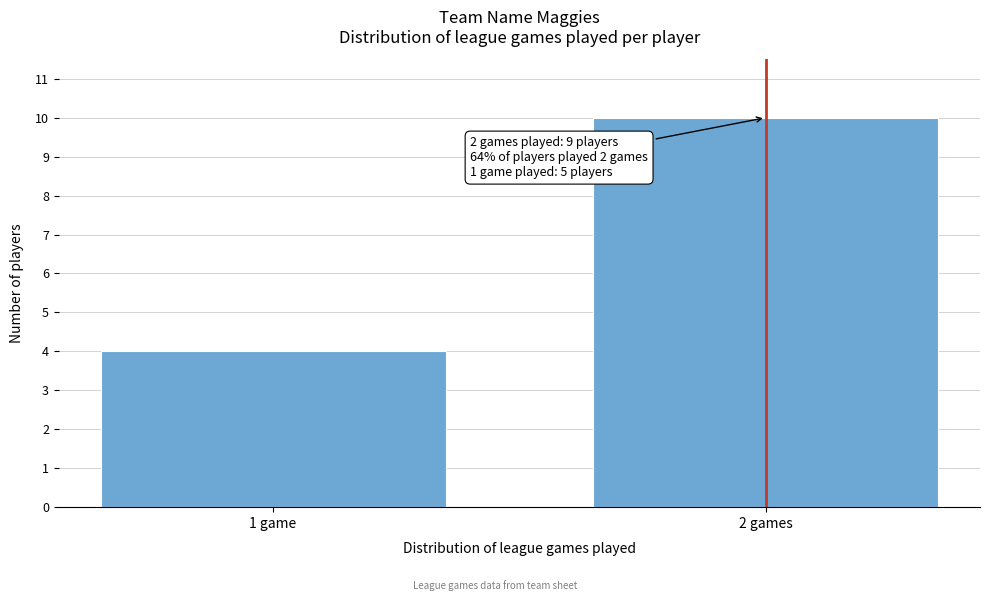

Reading left to right, extract all data points from this chart.

4	10